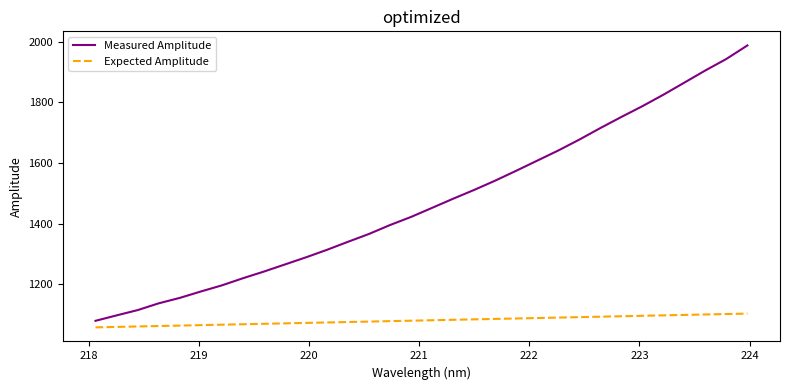

Which series has the widest spread of values?

Measured Amplitude